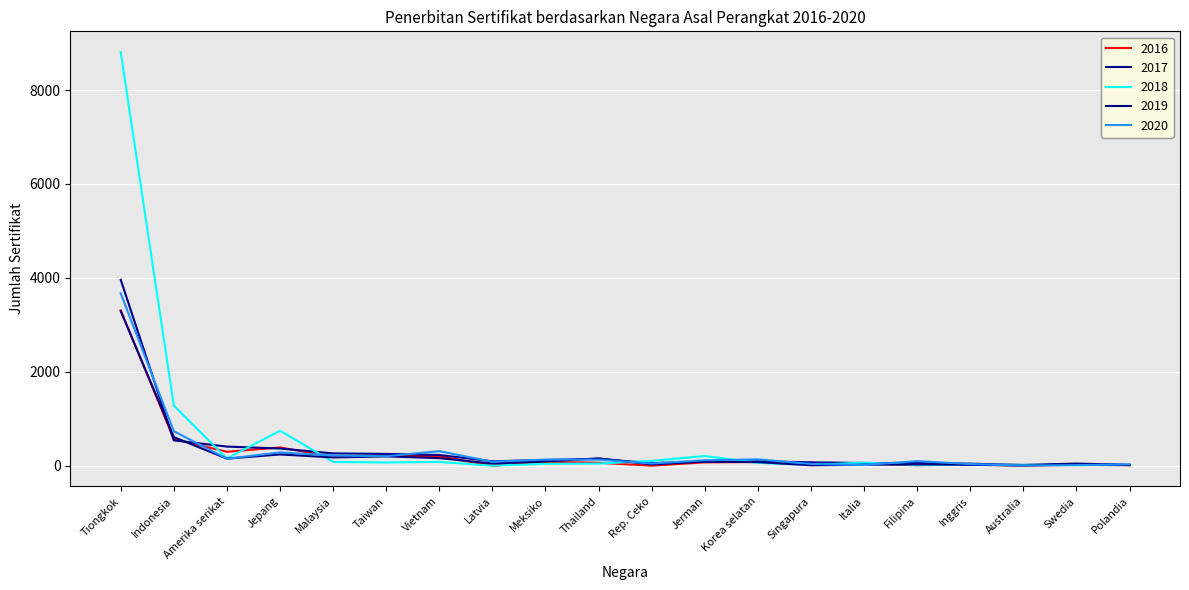

What is the label of the 18th point from the right?

Amerika serikat